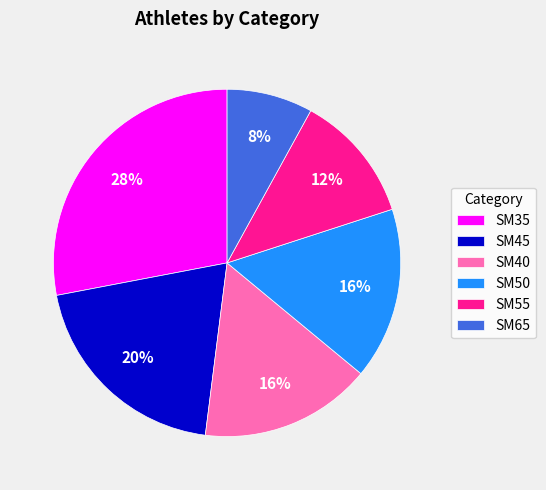

To the nearest percent, what percentage of the pie is SM35?

28%